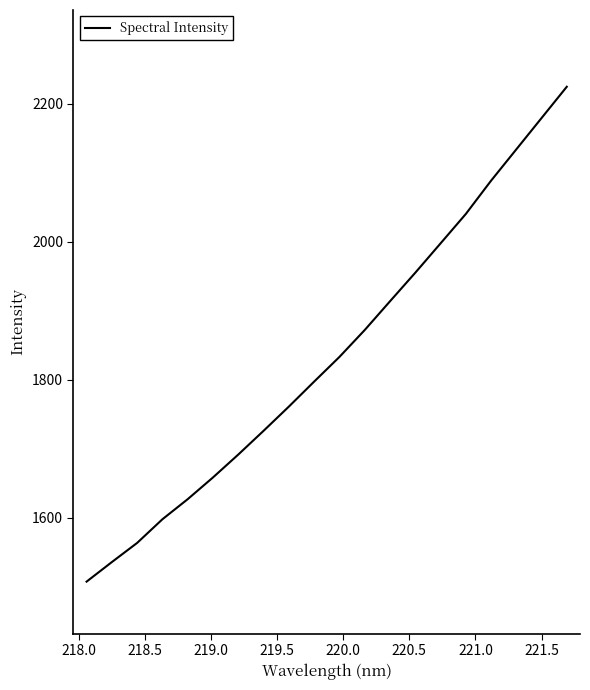

What is the greatest value displayed?

2224.5